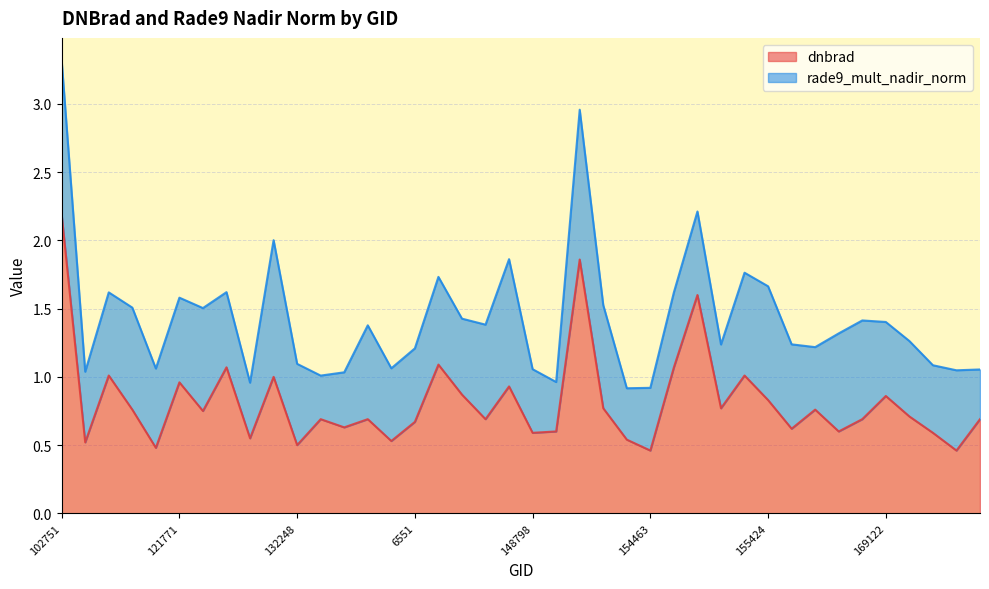

The value at 121249 is 0.5. True or false?

True